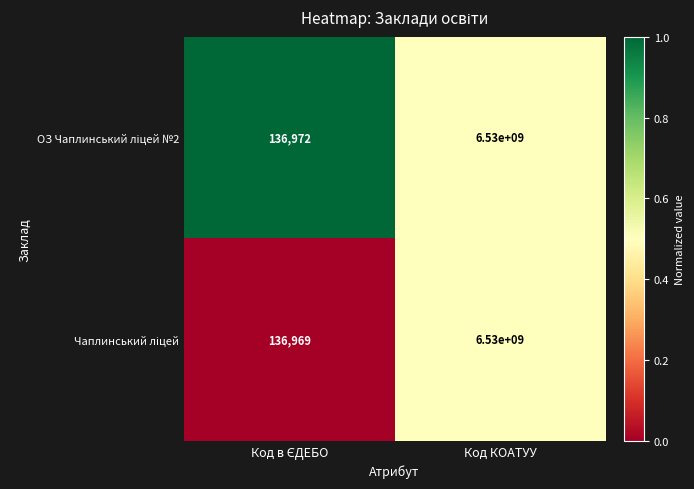

Which category has the highest value across all series?

Код КОАТУУ